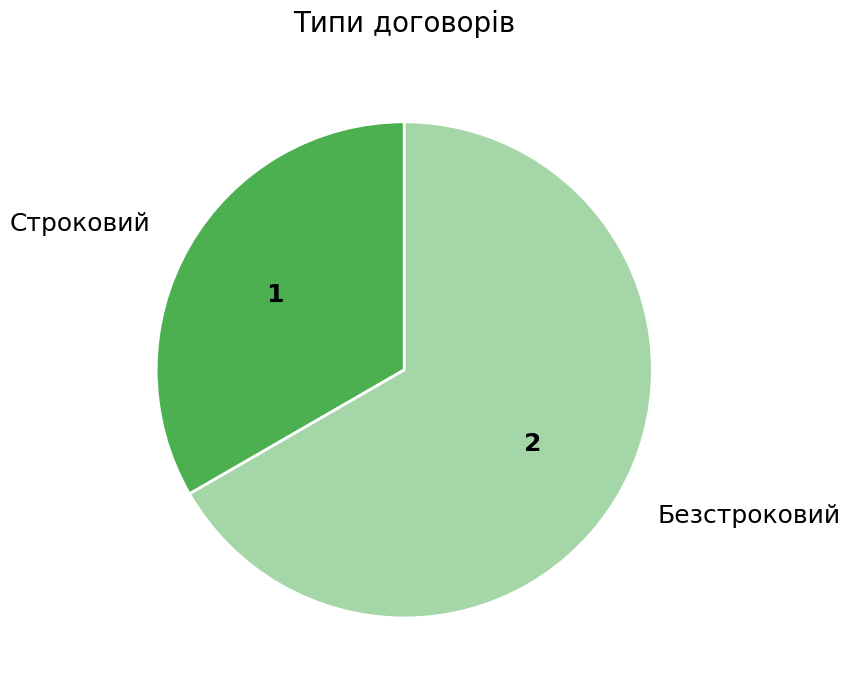

Is the sum of Строковий and Безстроковий greater than half?

Yes